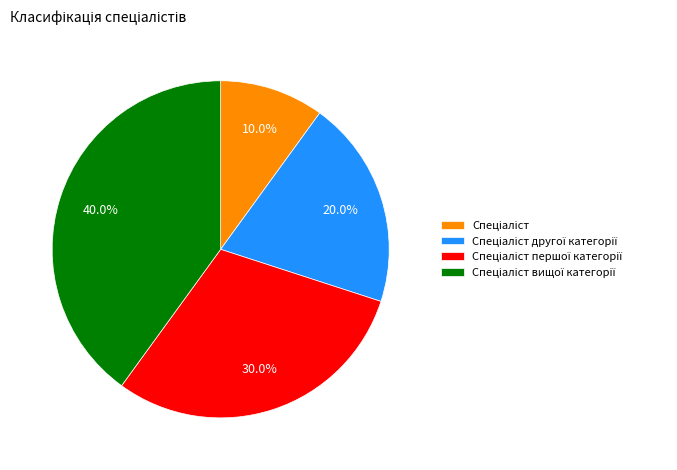

To the nearest percent, what is the difference between the largest and smallest slice percentages?

30%